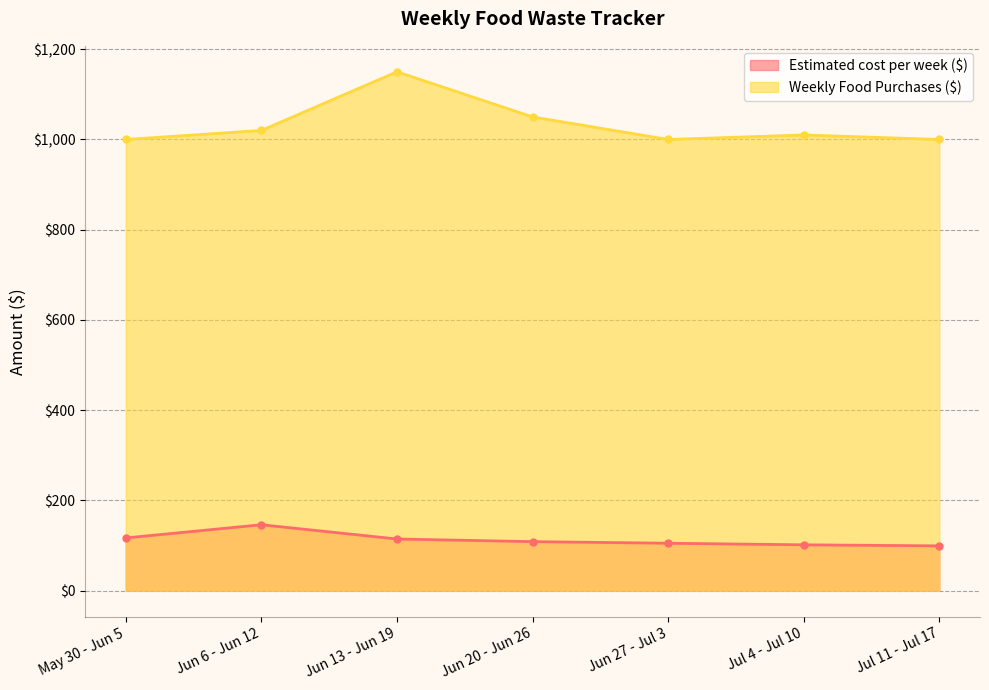

At which label does Estimated cost per week ($) first exceed 108?

May 30 - Jun 5